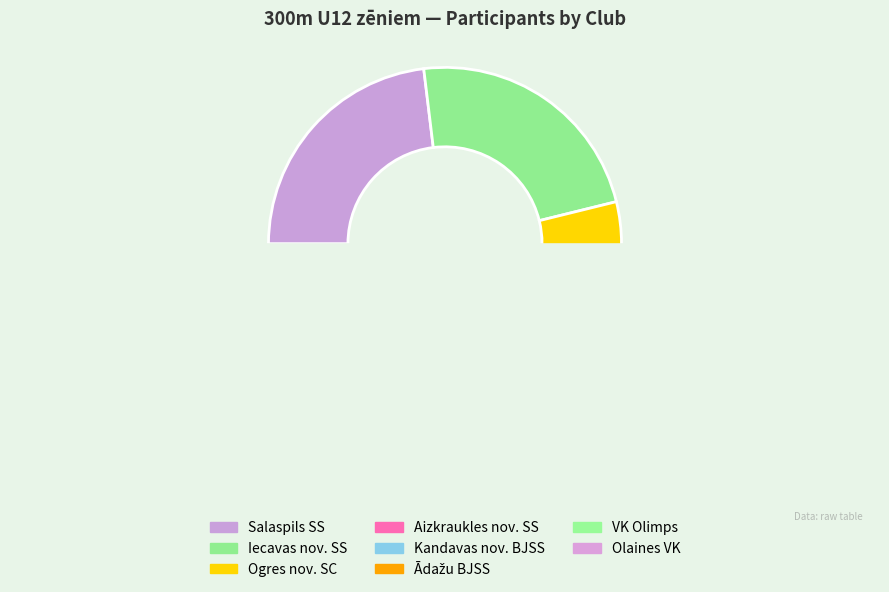

True or false: Olaines VK accounts for 17% of the total.

False